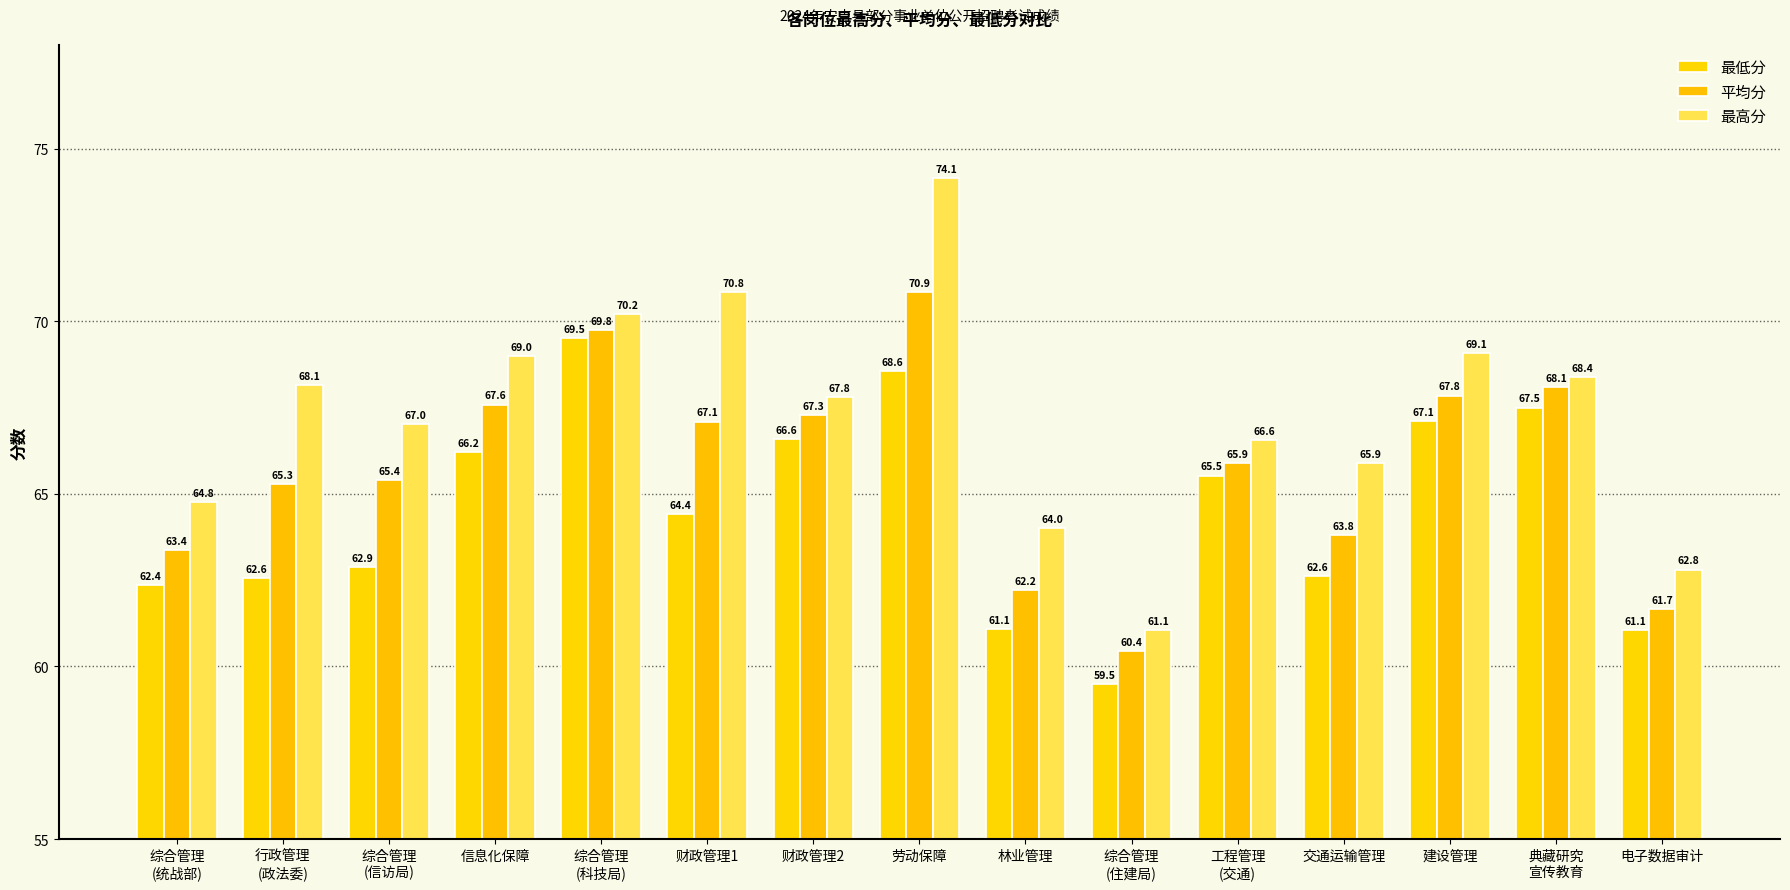

Reading right to left, extract all data points from this chart.

最低分: 电子数据审计=61.1	典藏研究
宣传教育=67.5	建设管理=67.1	交通运输管理=62.6	工程管理
(交通)=65.5	综合管理
(住建局)=59.5	林业管理=61.1	劳动保障=68.6	财政管理2=66.6	财政管理1=64.4	综合管理
(科技局)=69.5	信息化保障=66.2	综合管理
(信访局)=62.9	行政管理
(政法委)=62.6	综合管理
(统战部)=62.4
平均分: 电子数据审计=61.7	典藏研究
宣传教育=68.1	建设管理=67.8	交通运输管理=63.8	工程管理
(交通)=65.9	综合管理
(住建局)=60.4	林业管理=62.2	劳动保障=70.9	财政管理2=67.3	财政管理1=67.1	综合管理
(科技局)=69.8	信息化保障=67.6	综合管理
(信访局)=65.4	行政管理
(政法委)=65.3	综合管理
(统战部)=63.4
最高分: 电子数据审计=62.8	典藏研究
宣传教育=68.4	建设管理=69.1	交通运输管理=65.9	工程管理
(交通)=66.6	综合管理
(住建局)=61.1	林业管理=64.0	劳动保障=74.1	财政管理2=67.8	财政管理1=70.8	综合管理
(科技局)=70.2	信息化保障=69.0	综合管理
(信访局)=67.0	行政管理
(政法委)=68.1	综合管理
(统战部)=64.8